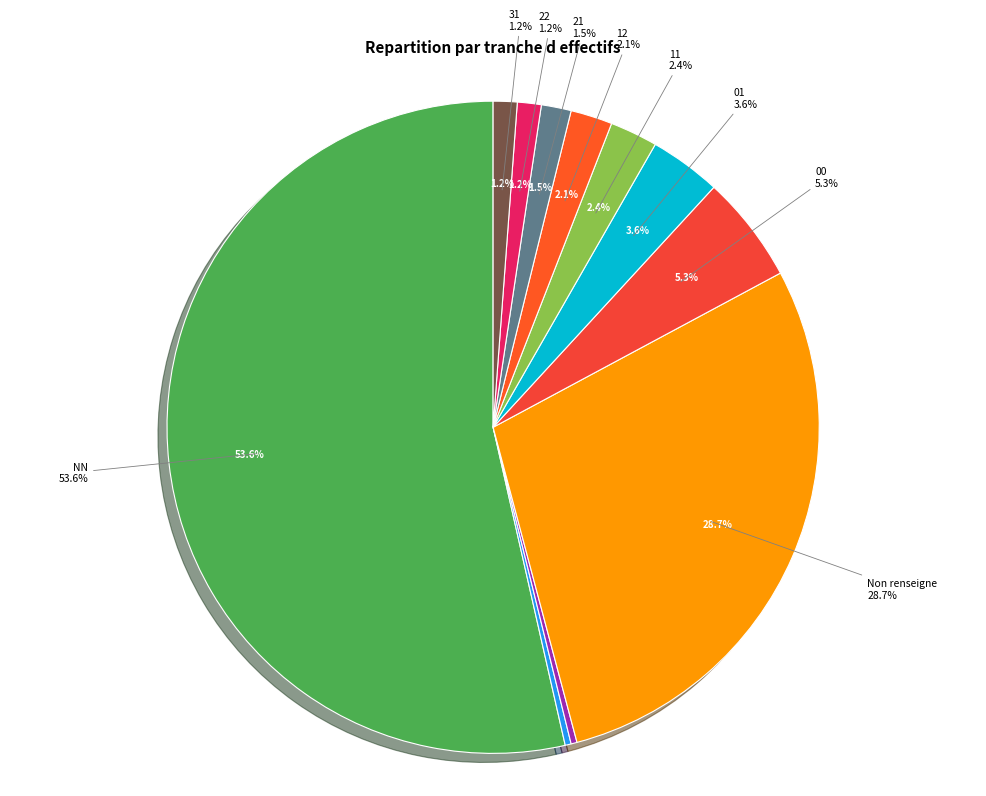

To the nearest percent, what portion does  represent?

29%